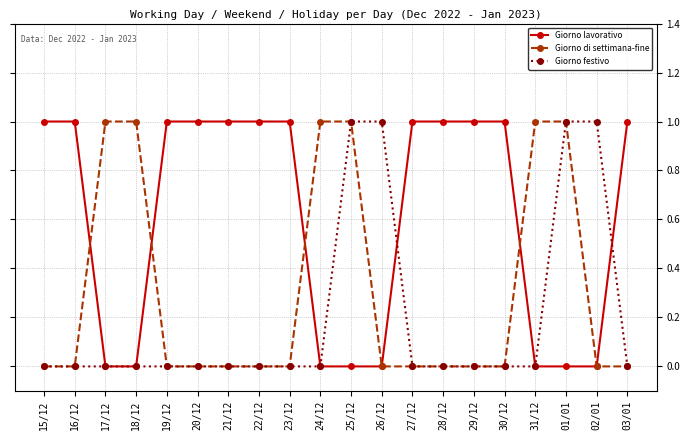

Is the value of Giorno di settimana-fine at 25/12 greater than the value of Giorno festivo at 15/12?

Yes